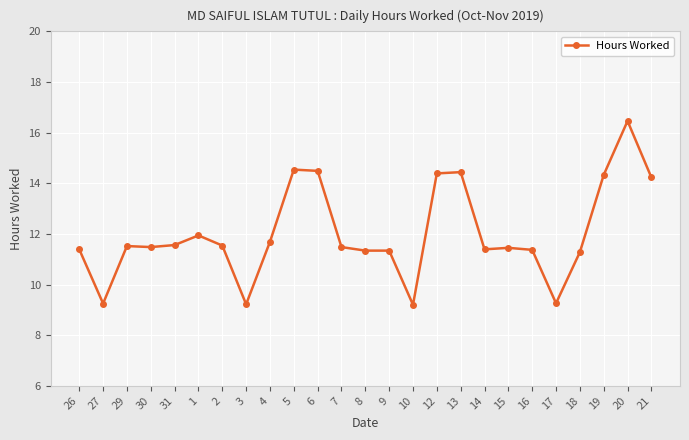

Is it true that the value at 16 is 11.4?

True